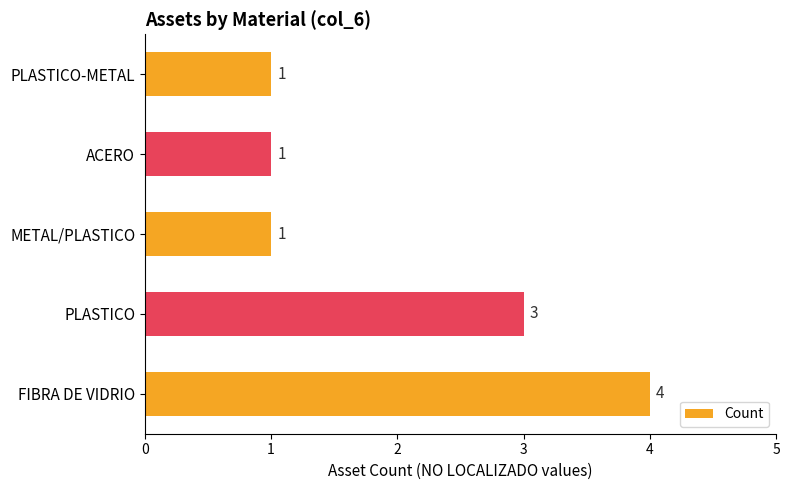

What is the greatest value displayed?

4